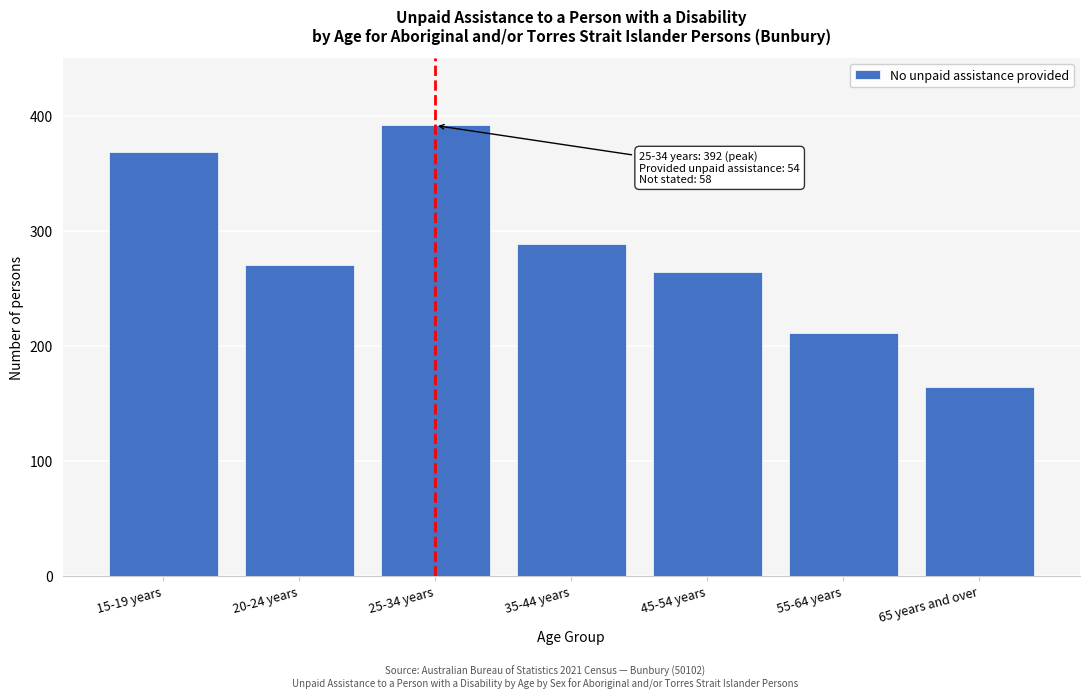

Reading left to right, extract all data points from this chart.

15-19 years=369	20-24 years=271	25-34 years=392	35-44 years=289	45-54 years=265	55-64 years=212	65 years and over=165